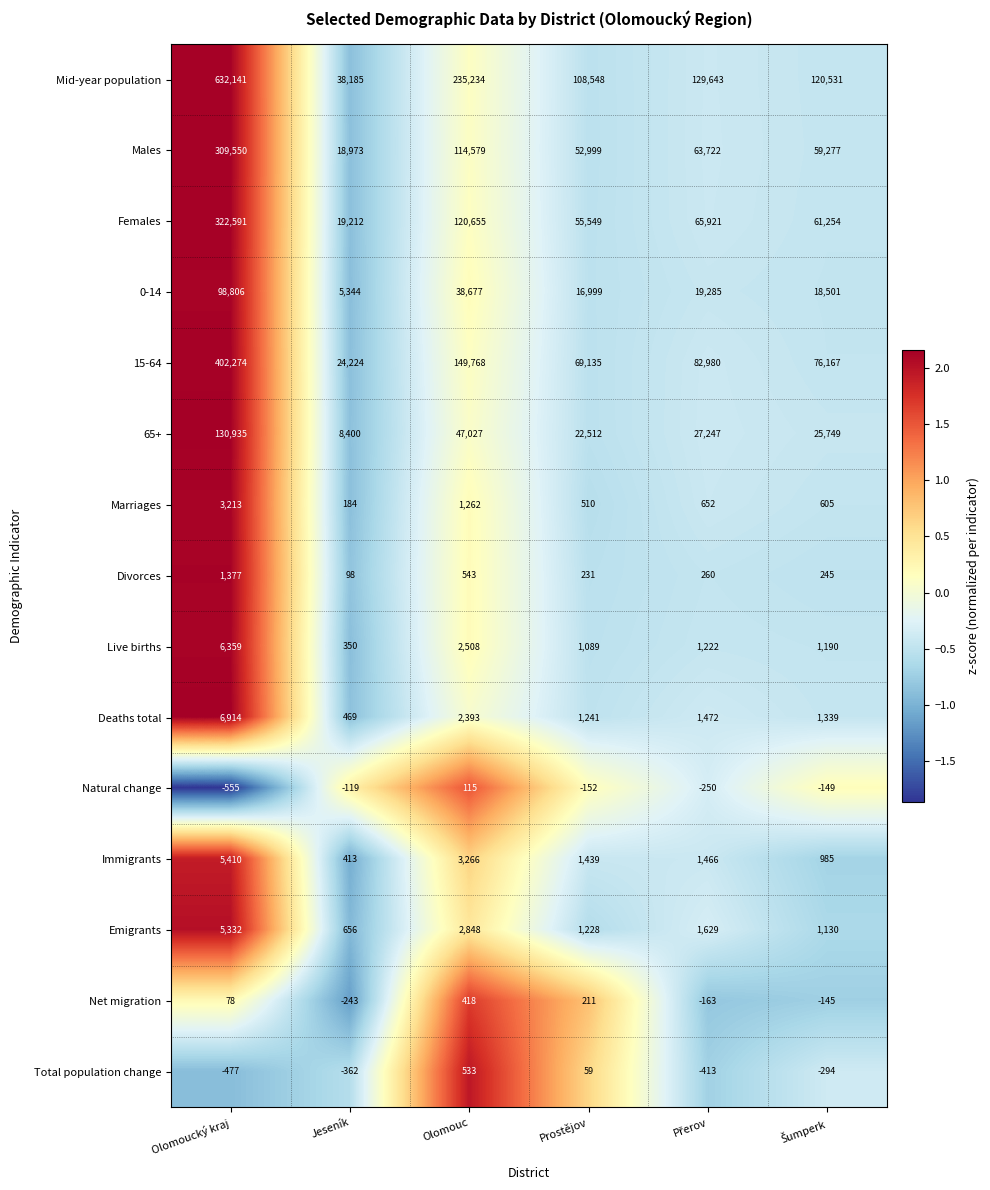

Count the number of data series in this chart.

15